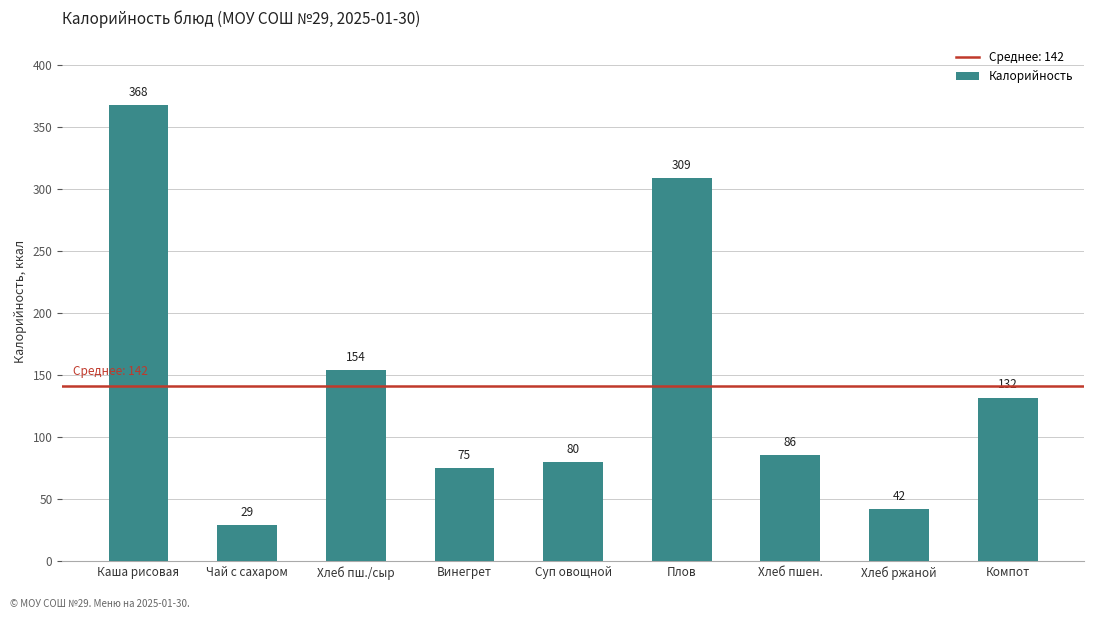

What is the difference between the maximum and minimum values?

339